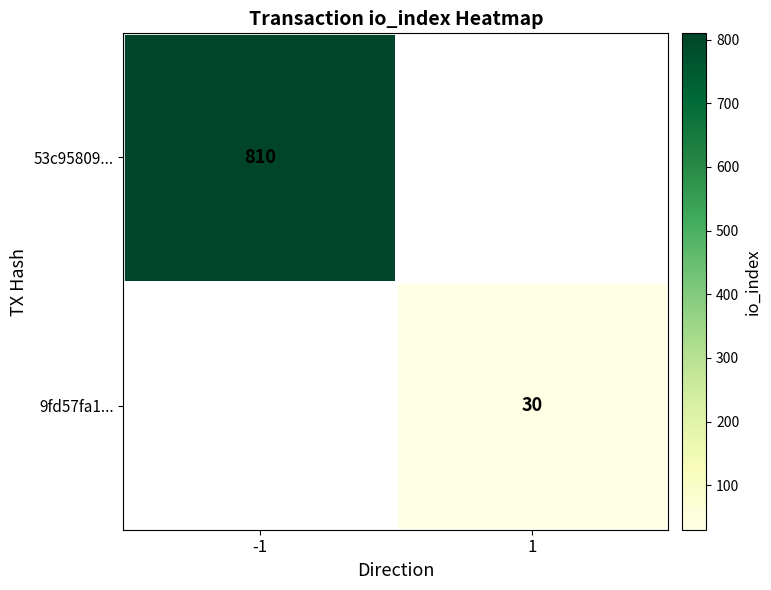

At how many categories does at least one series exceed 354?

1